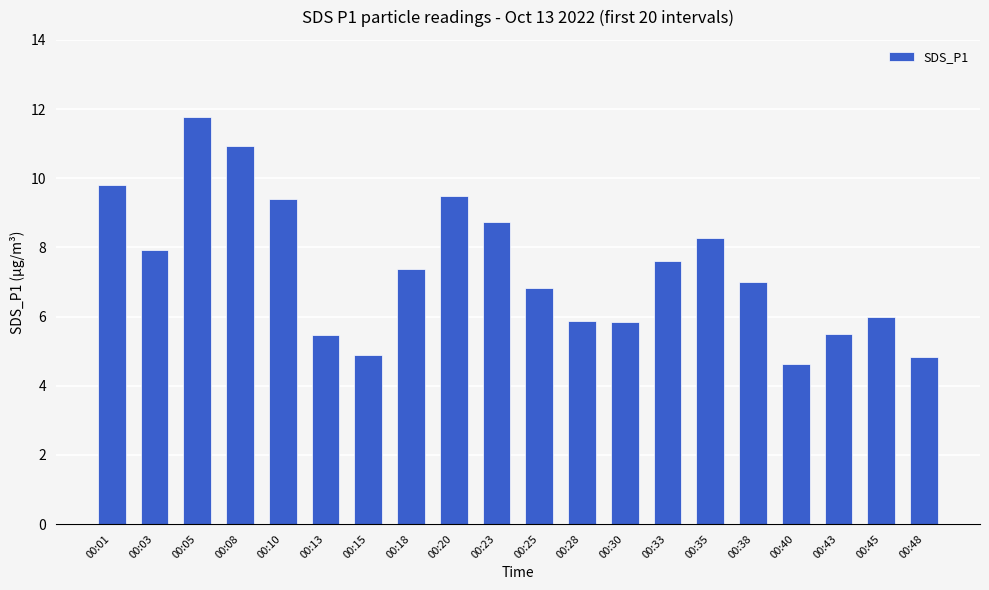

Is it true that the value at 00:48 is 4.8?

True